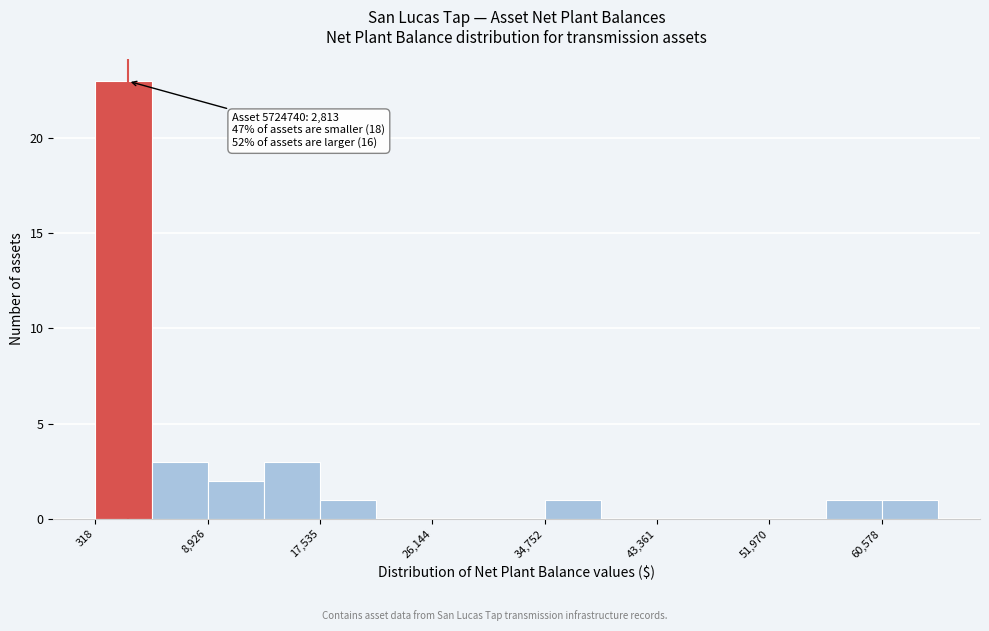

Which range on the x-axis has the tallest bar?

0 to 5000